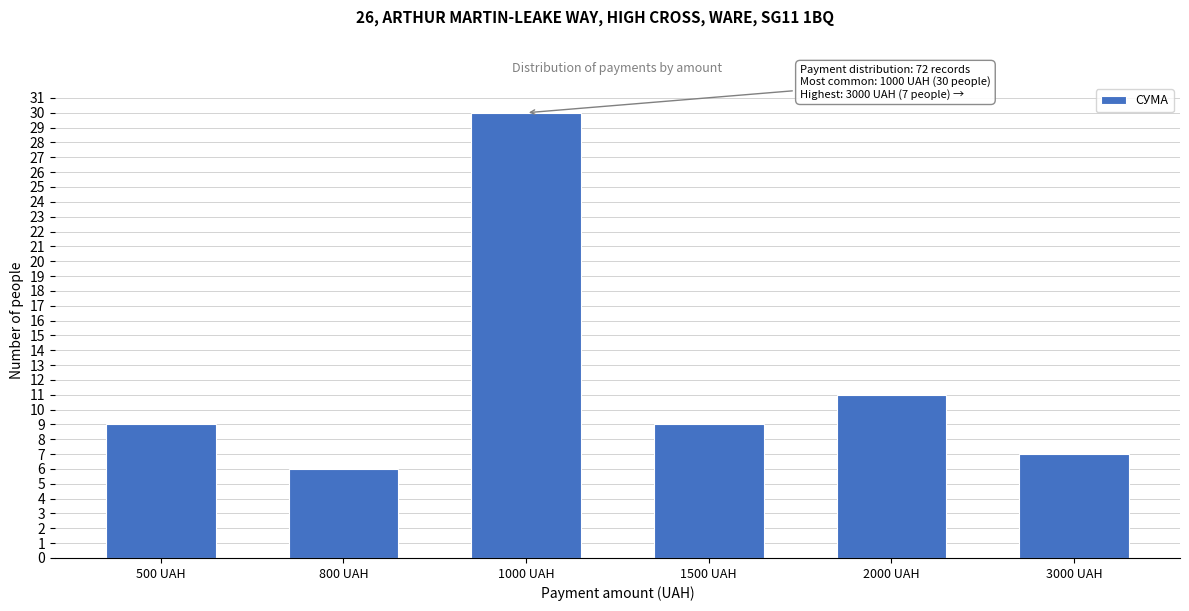

Reading left to right, extract all data points from this chart.

500 UAH=9	800 UAH=6	1000 UAH=30	1500 UAH=9	2000 UAH=11	3000 UAH=7